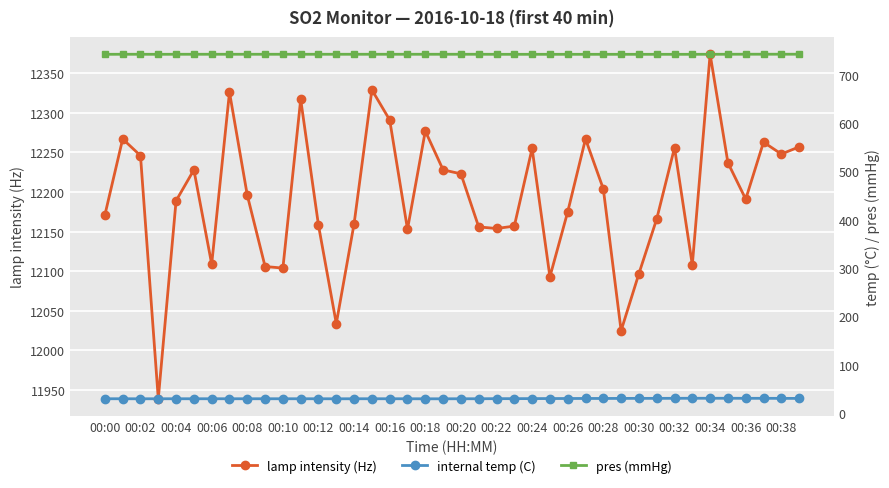

What is the value of the pres (mmHg) point at the 18th from the left?

742.0